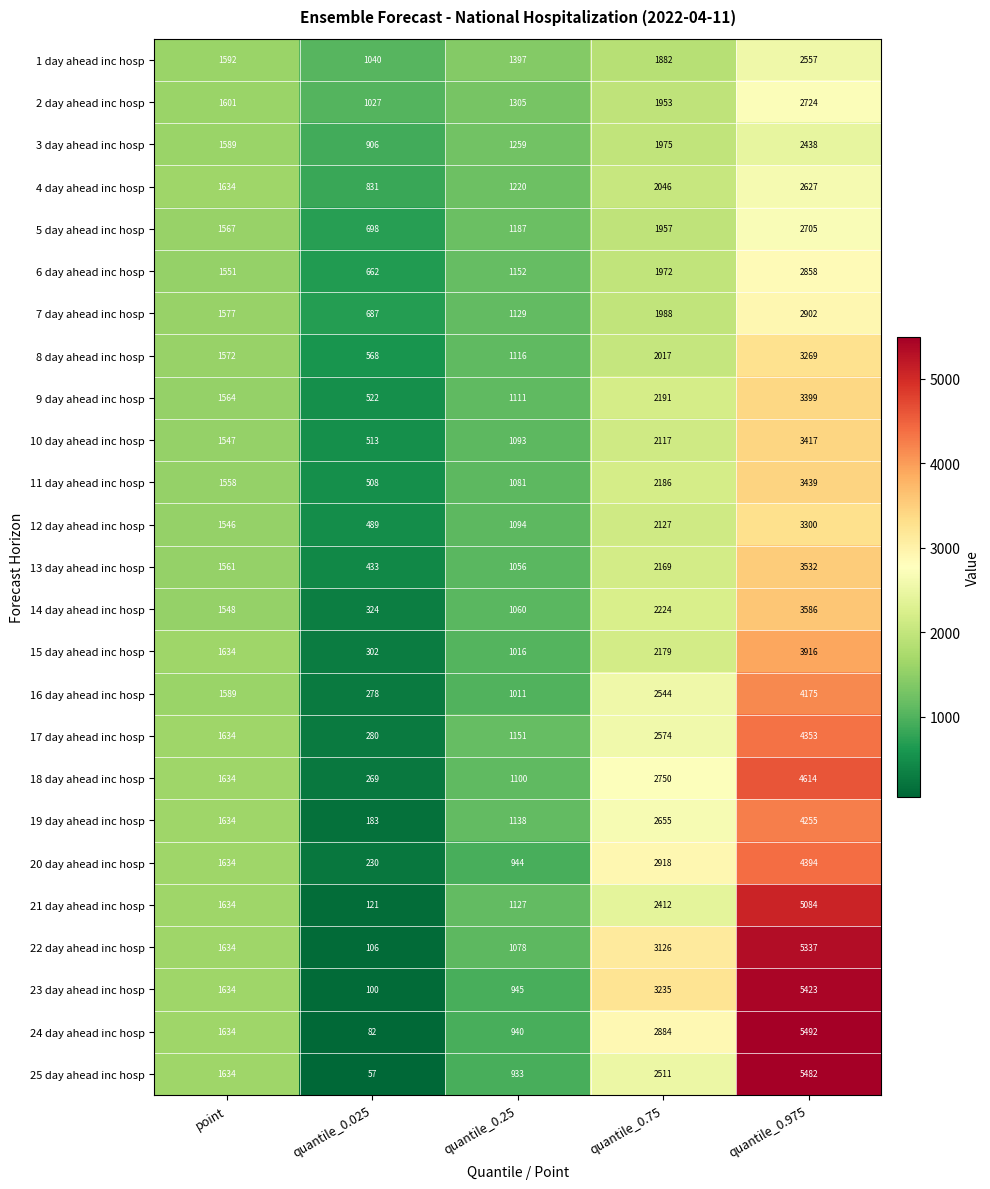

Which series has the largest total across all categories?

23 day ahead inc hosp